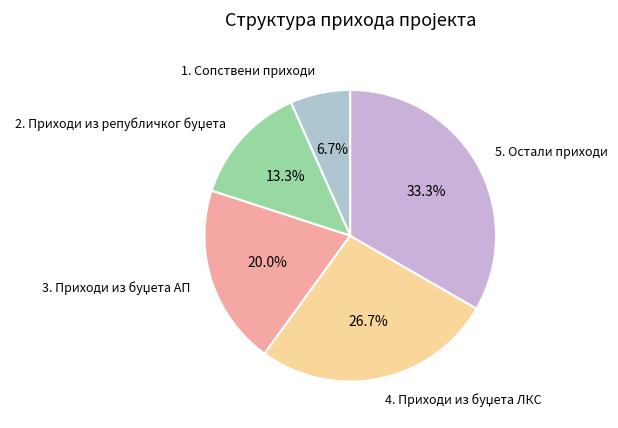

To the nearest percent, what is the average slice percentage?

20%